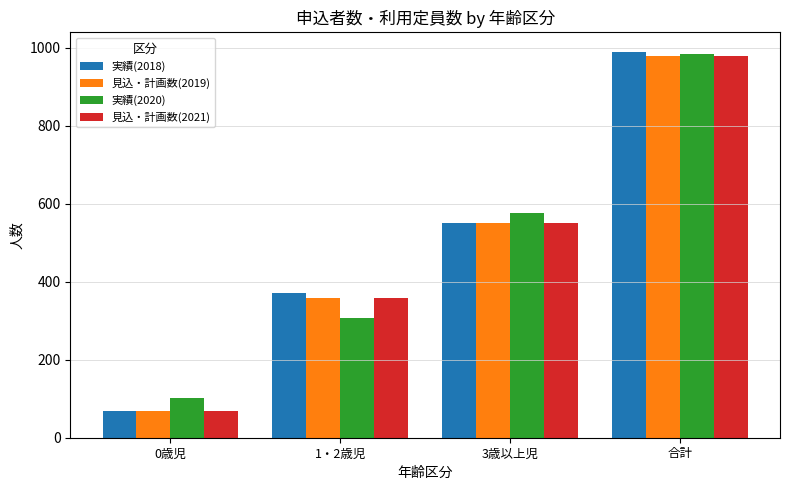

Reading left to right, transcribe all the data shown in this chart.

実績(2018): 0歳児=68	1・2歳児=370	3歳以上児=552	合計=990
見込・計画数(2019): 0歳児=68	1・2歳児=359	3歳以上児=551	合計=978
実績(2020): 0歳児=102	1・2歳児=306	3歳以上児=576	合計=984
見込・計画数(2021): 0歳児=68	1・2歳児=359	3歳以上児=551	合計=978